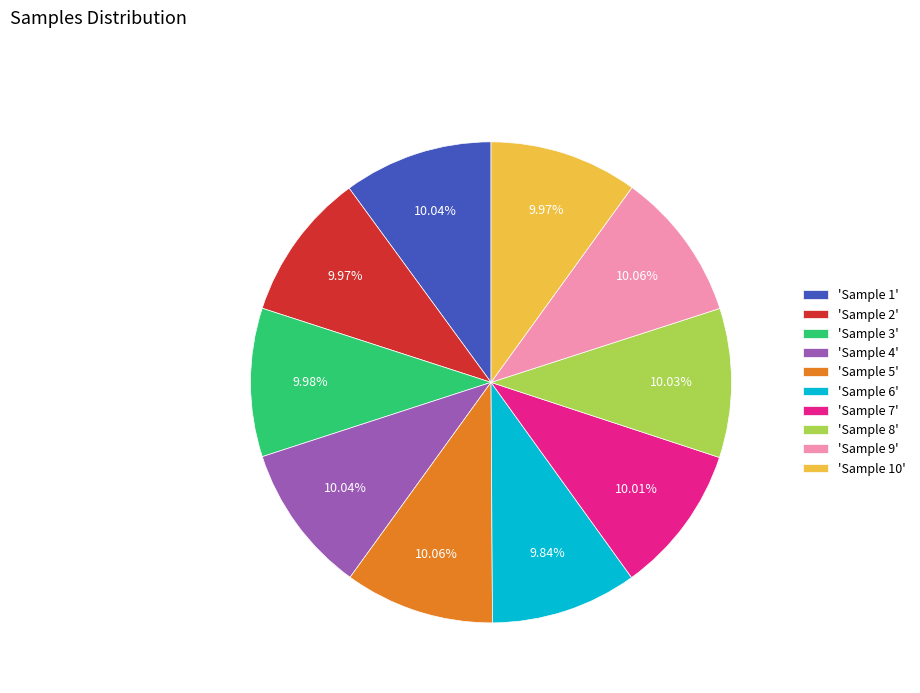

Combined, do 'Sample 2' and 'Sample 4' account for over 50%?

No